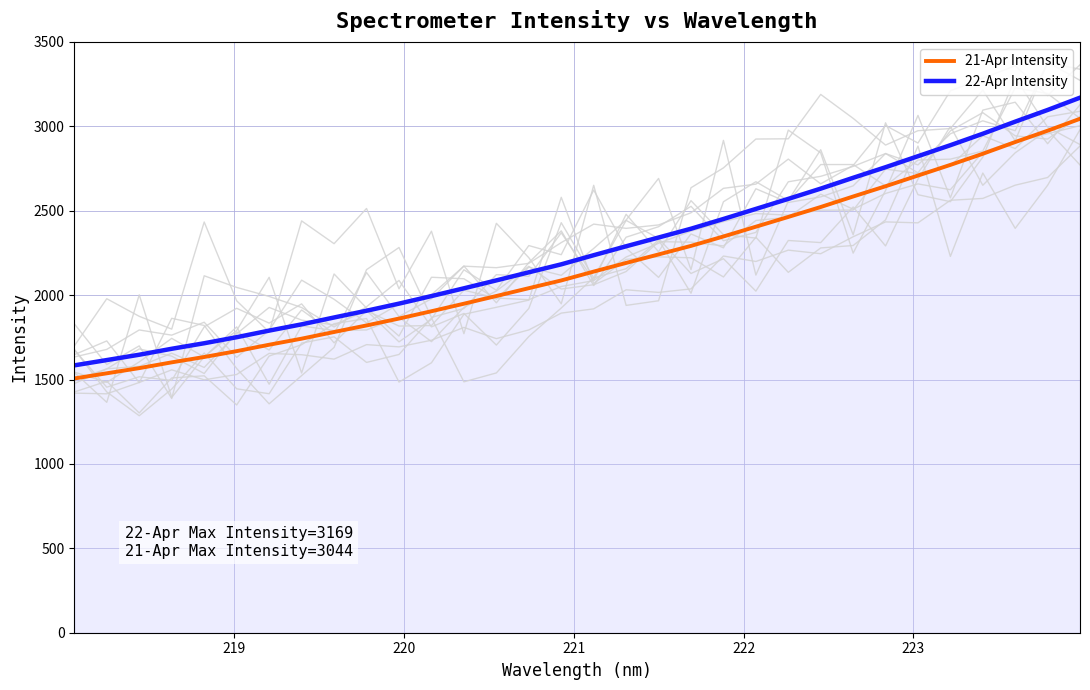

List the series in order of their peak value, lowest first.

21-Apr Intensity, 22-Apr Intensity